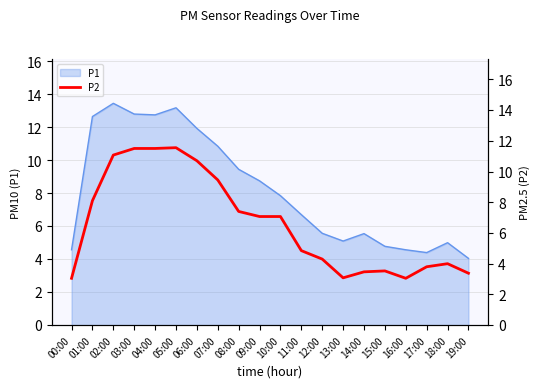

True or false: there are more than 1 points higher than both neighbors.

True